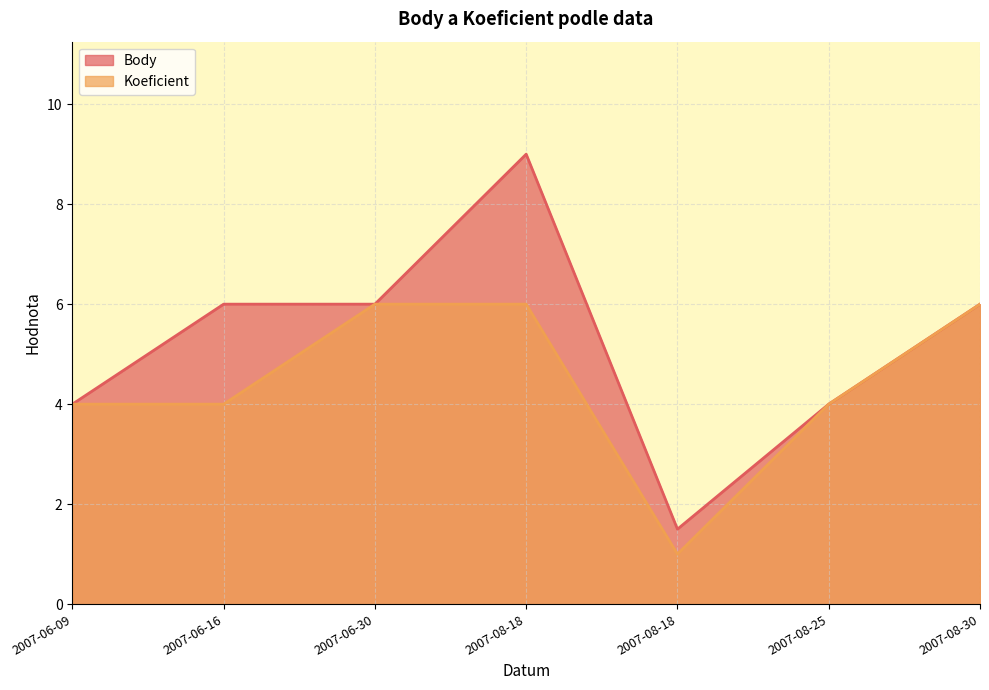

Is it true that Koeficient equals 6.0 at 2007-06-30?

True